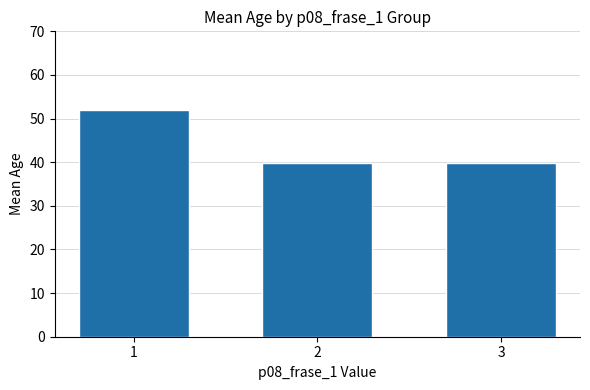

What is the change in value from 1 to 3?

-12.1